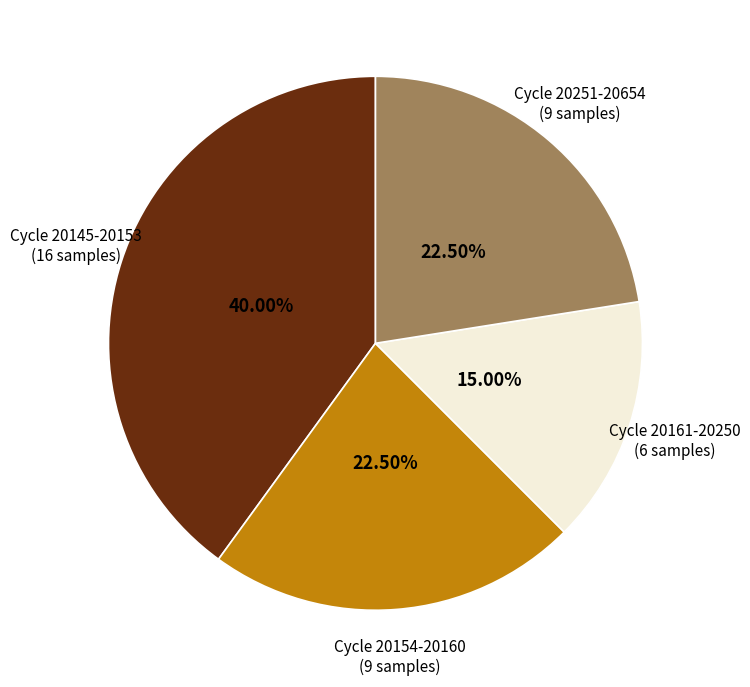

Does any single category account for the majority?

No